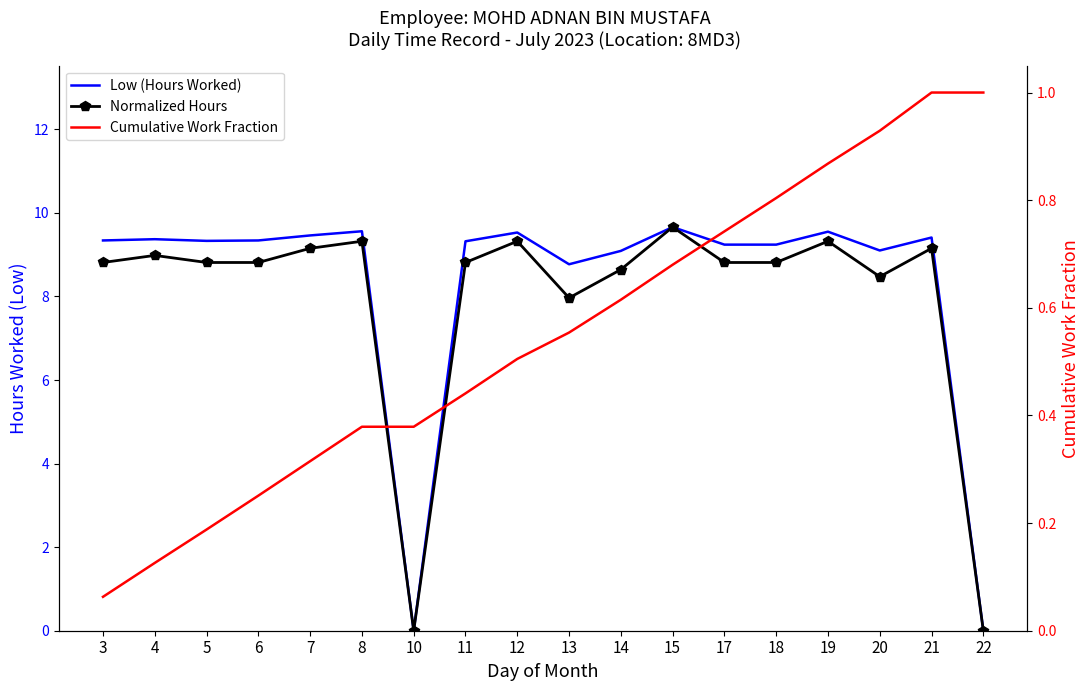

At which category does Low (Hours Worked) reach its first local valley?

5